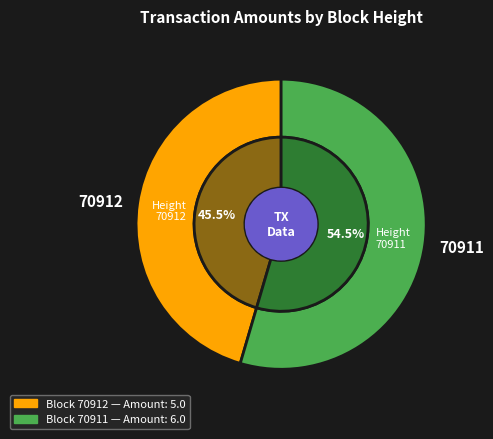

Rank the categories by value from highest to lowest.

70911, 70912